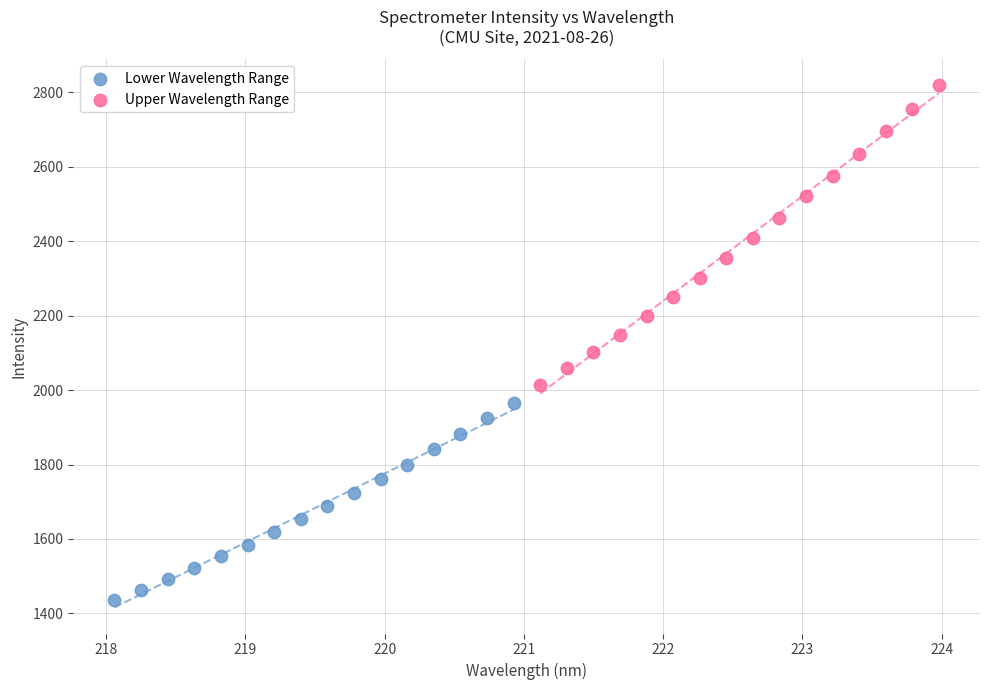

Which series has the widest spread of Y values?

Upper Wavelength Range